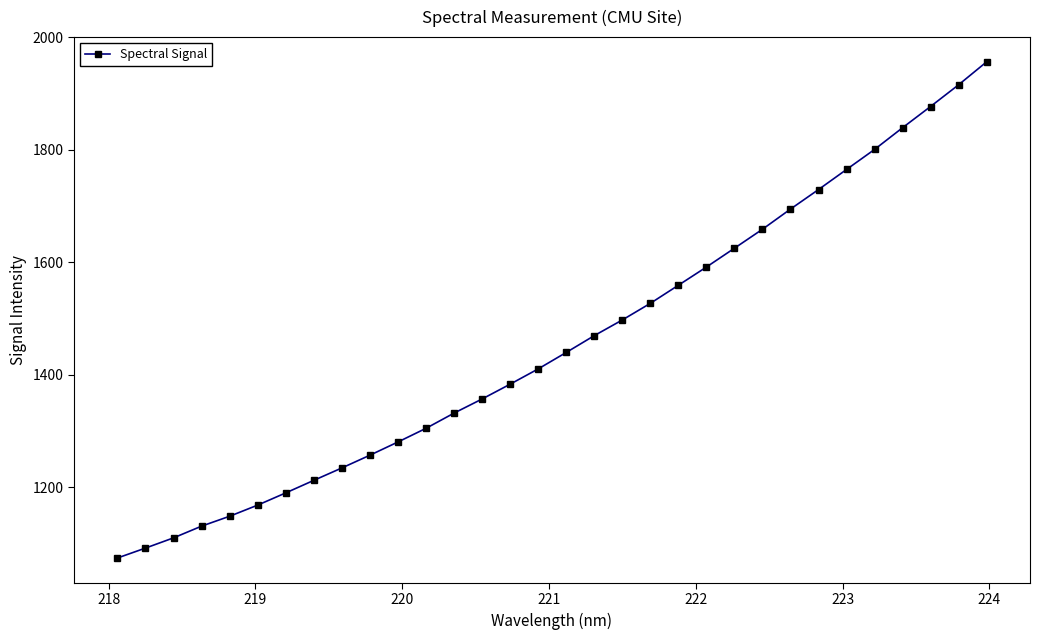

Reading left to right, list all the values displayed in this chart.

1074.3	1091.9	1110.1	1130.9	1148.5	1168.4	1190.1	1212.4	1234.4	1257.1	1280.6	1304.9	1331.9	1357.0	1383.3	1410.5	1439.7	1469.6	1497.5	1527.0	1559.2	1591.5	1625.0	1658.7	1694.5	1729.2	1764.9	1800.5	1839.1	1876.9	1915.4	1956.2